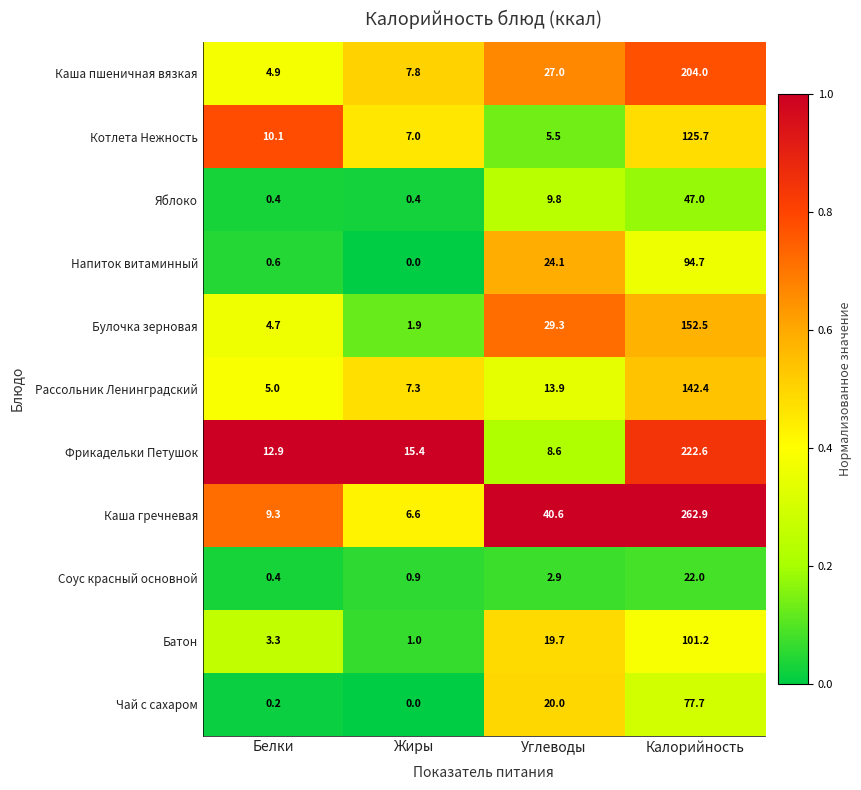

Where is Батон nearest to the value 51?

Углеводы